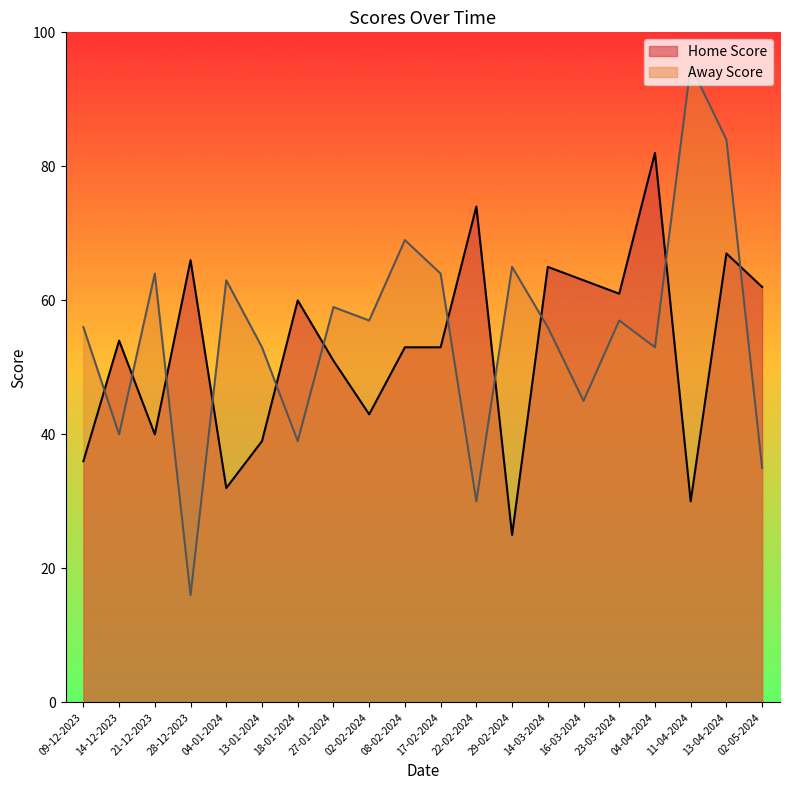

What is the sum of the Away Score values at 11-04-2024 and 04-04-2024?

148